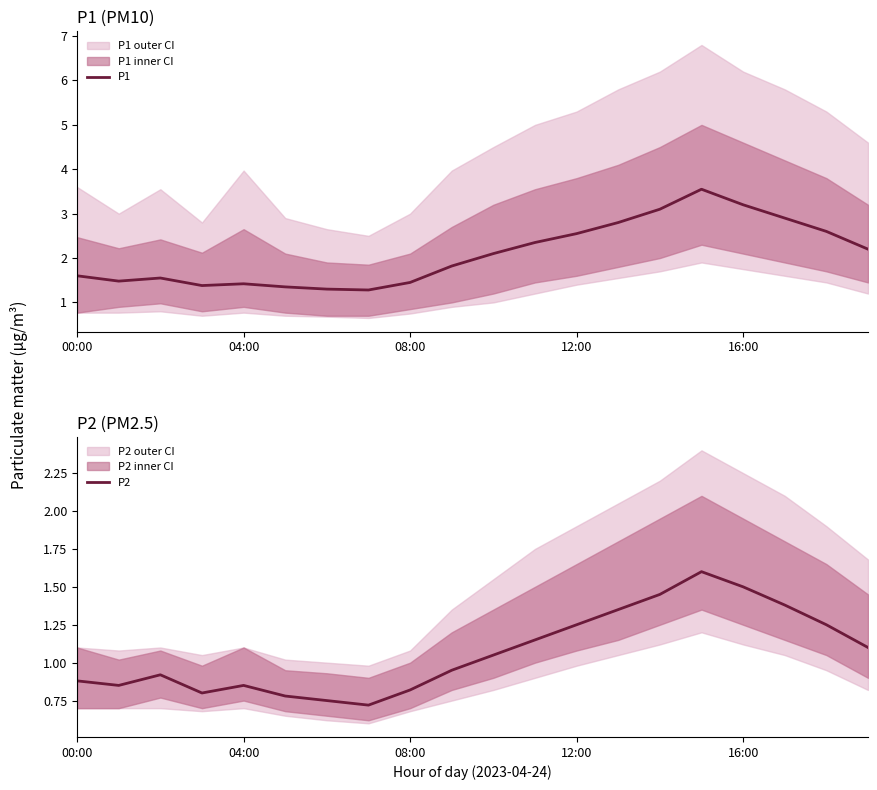

What is the average value of the P2 series?

1.1